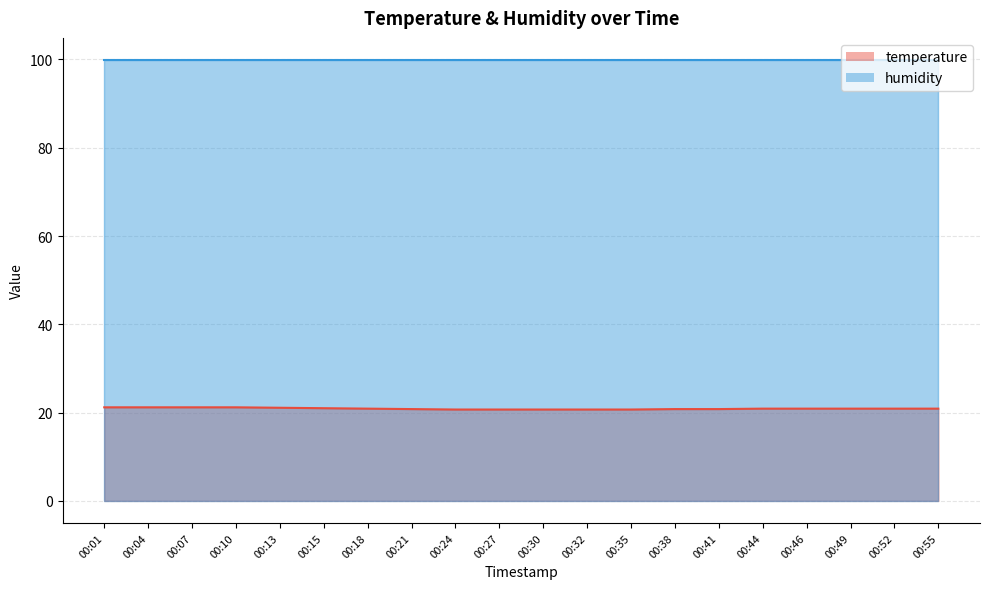

Which category has the lowest value across all series?

00:24